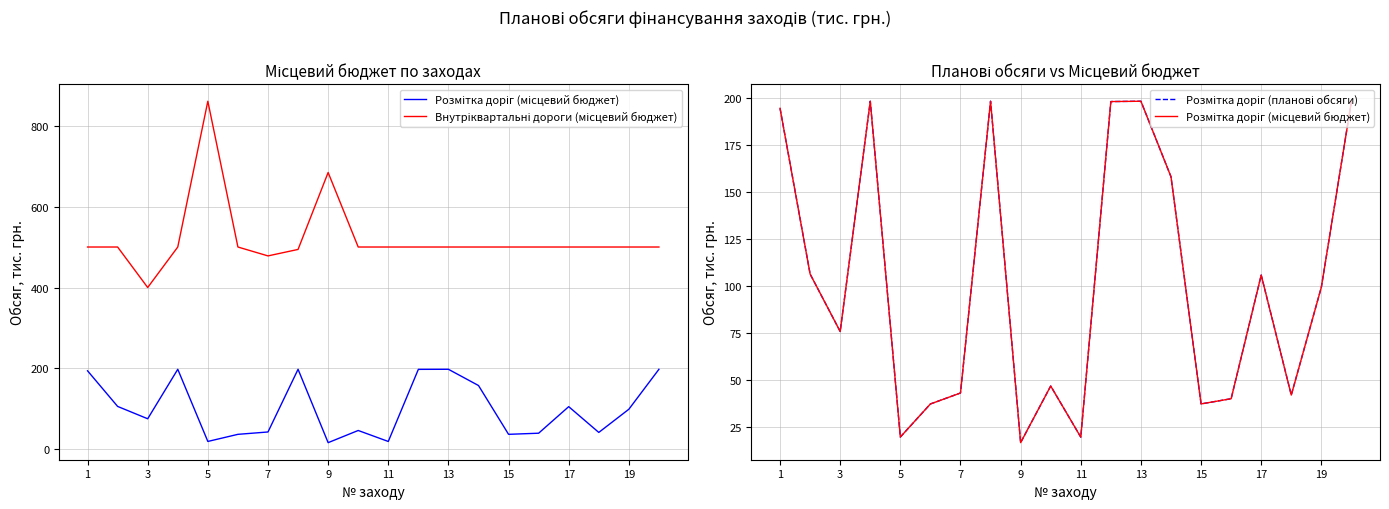

Is the value of Розмітка доріг (місцевий бюджет) at 3 greater than the value of Розмітка доріг (планові обсяги) at 19?

No